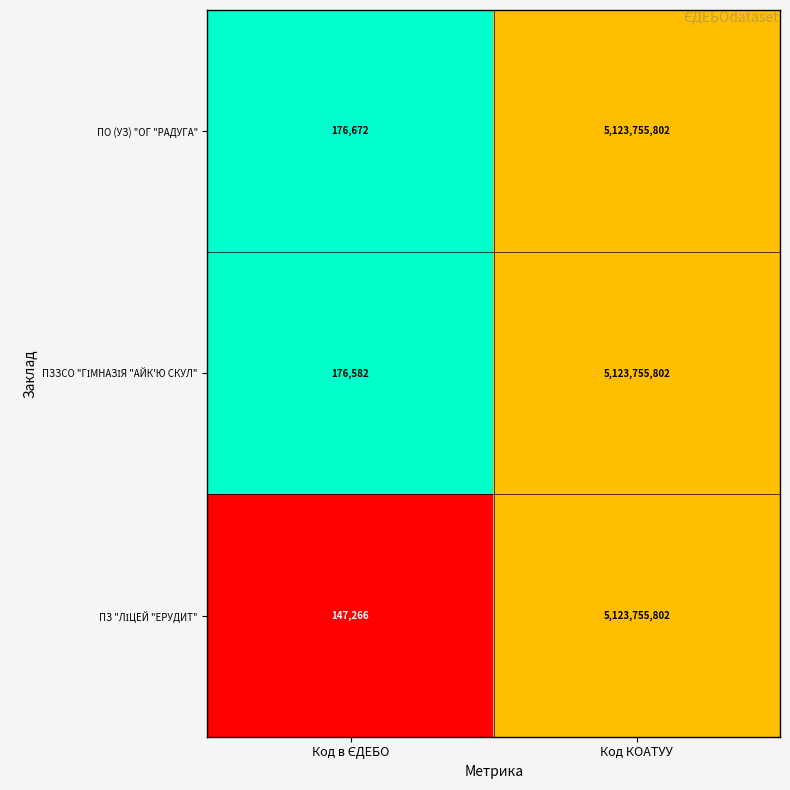

Which category has the highest value across all series?

Код КОАТУУ